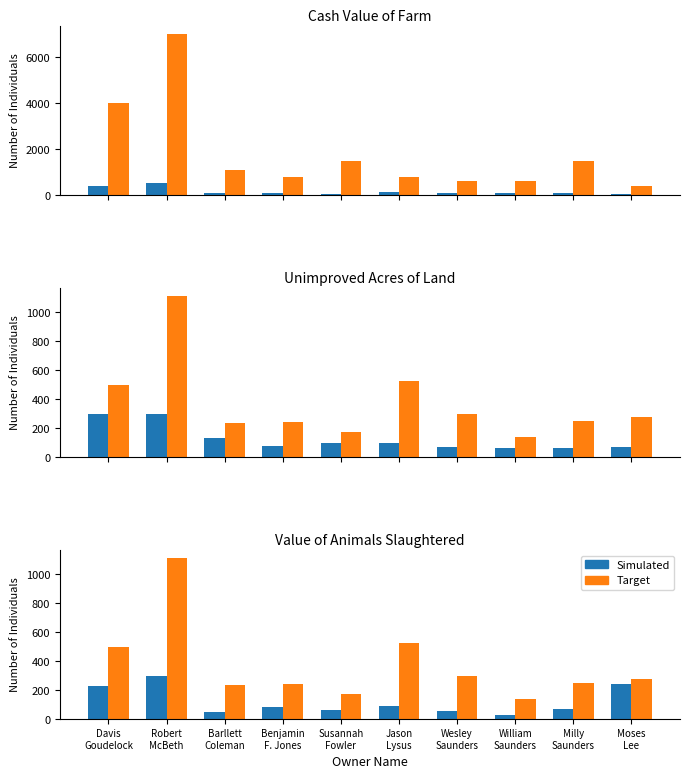

At how many categories does at least one series exceed 107?

10